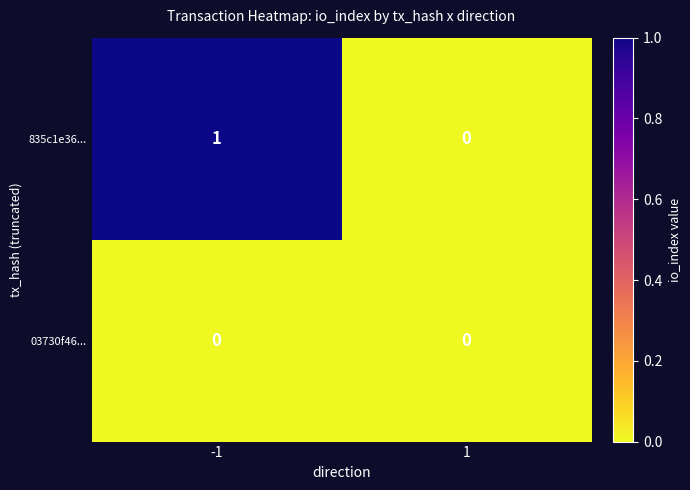

Which series has the largest total across all categories?

835c1e36...